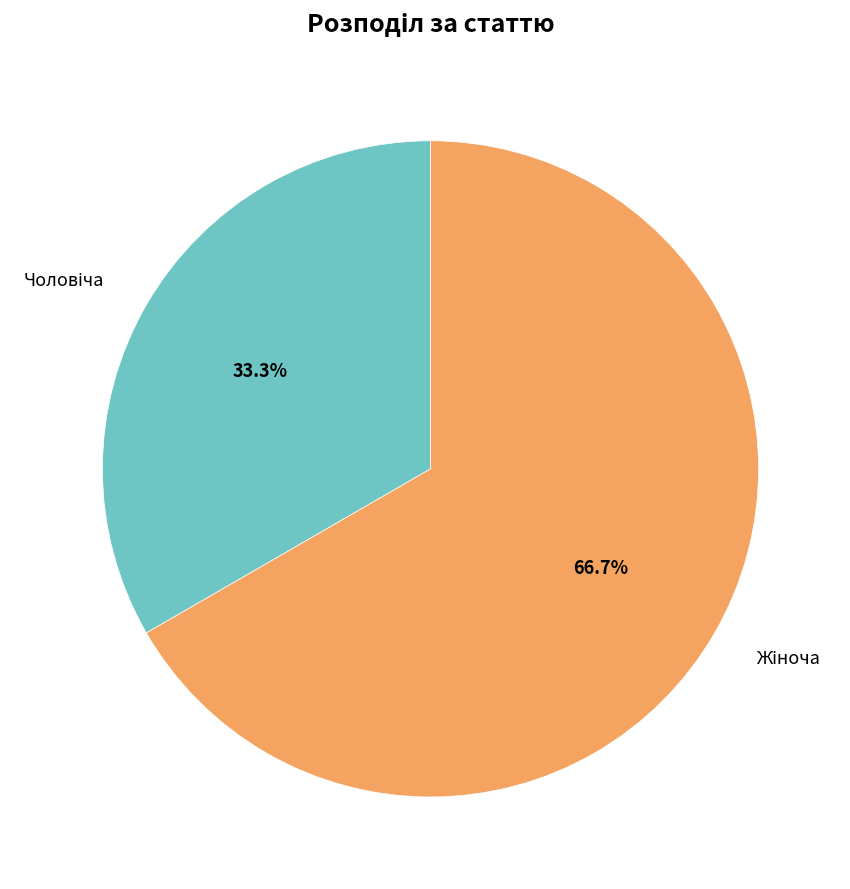

Is there a majority slice in this chart?

Yes